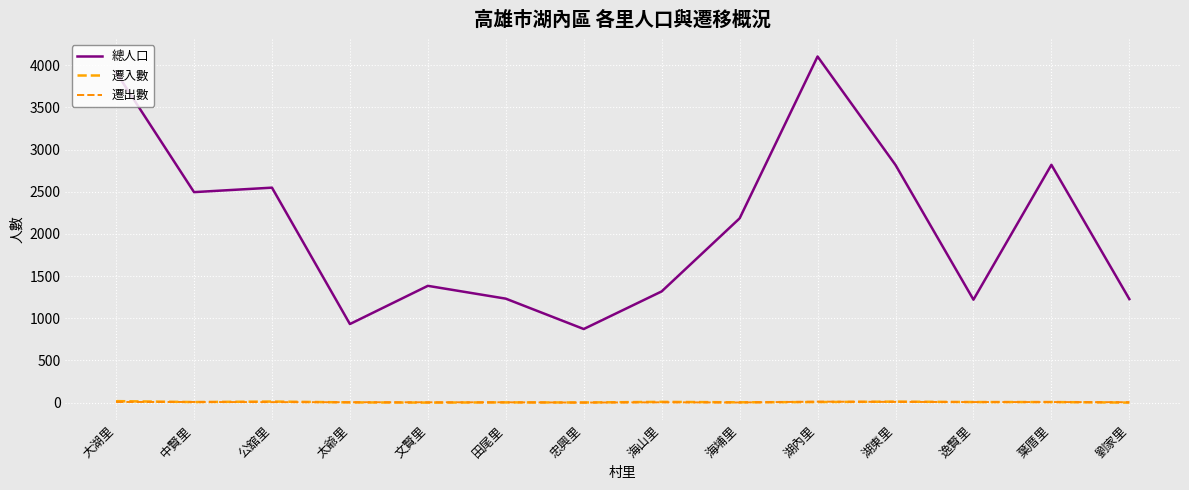

True or false: 遷入數 has more than 1 interior local peaks.

True